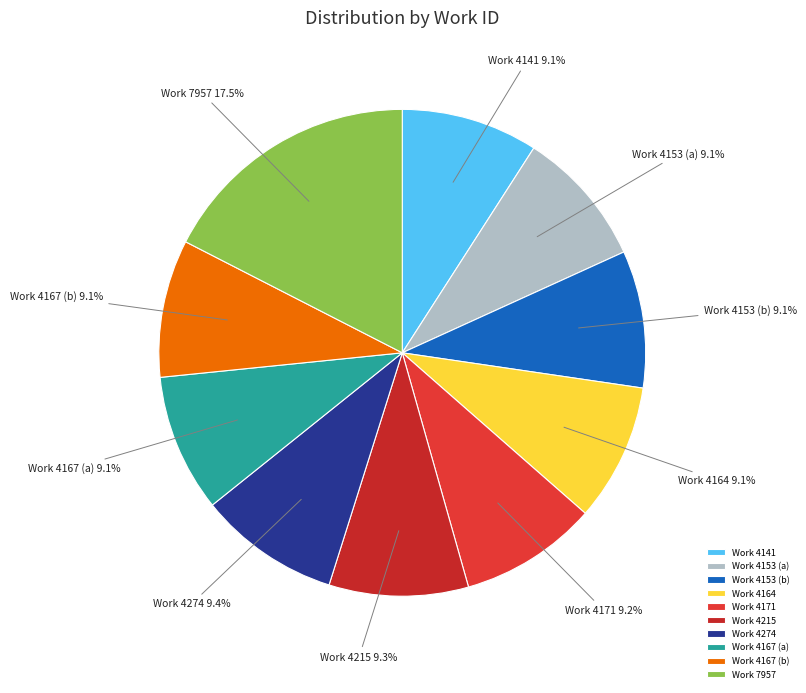

To the nearest percent, what is the average slice percentage?

10%